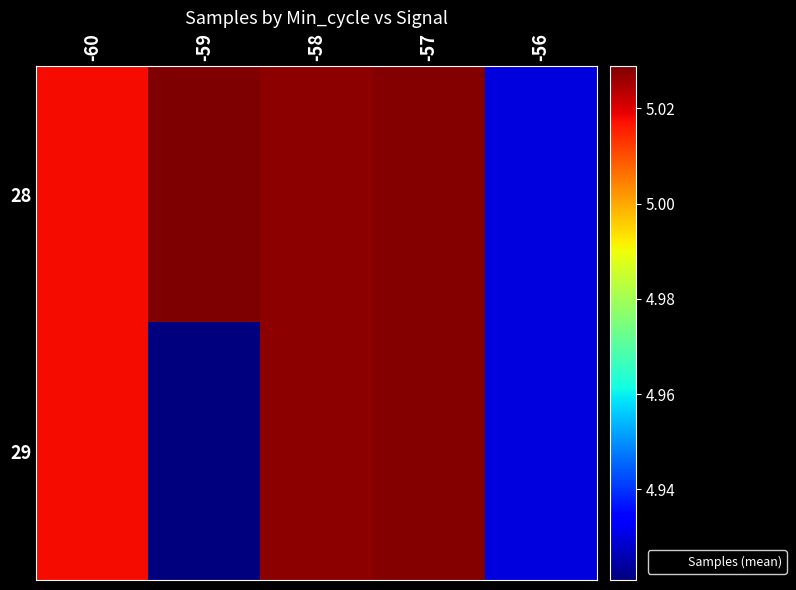

Reading right to left, what are all the values shown in this chart?

28: -56=4929913.0	-57=5028125.0	-58=5027454.0	-59=5028936.9	-60=5017887.5
29: -56=4929913.0	-57=5028125.0	-58=5027454.0	-59=4920977.2	-60=5017887.5